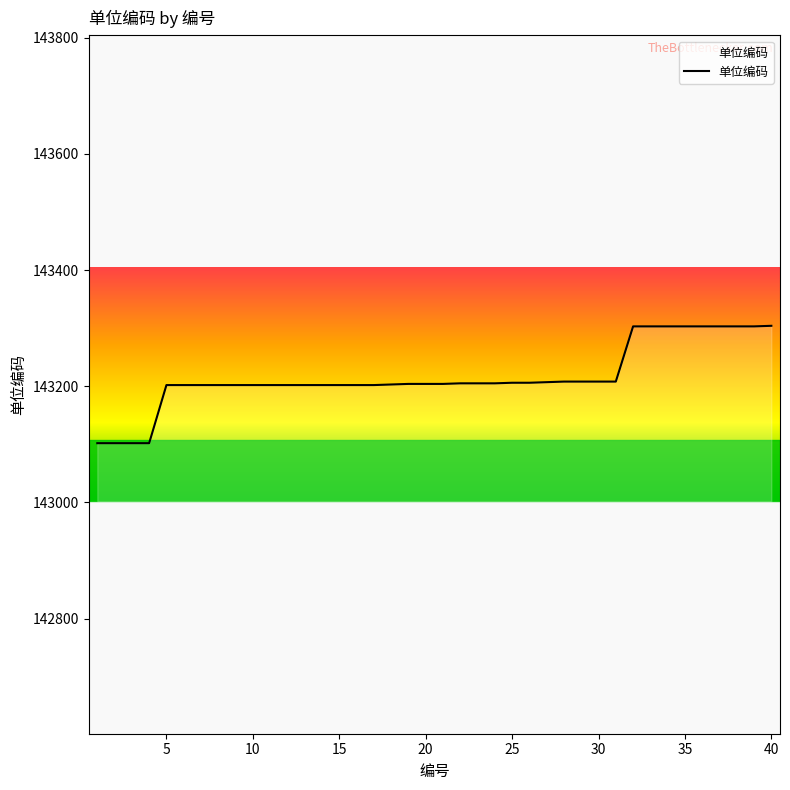

Count the number of data series in this chart.

1